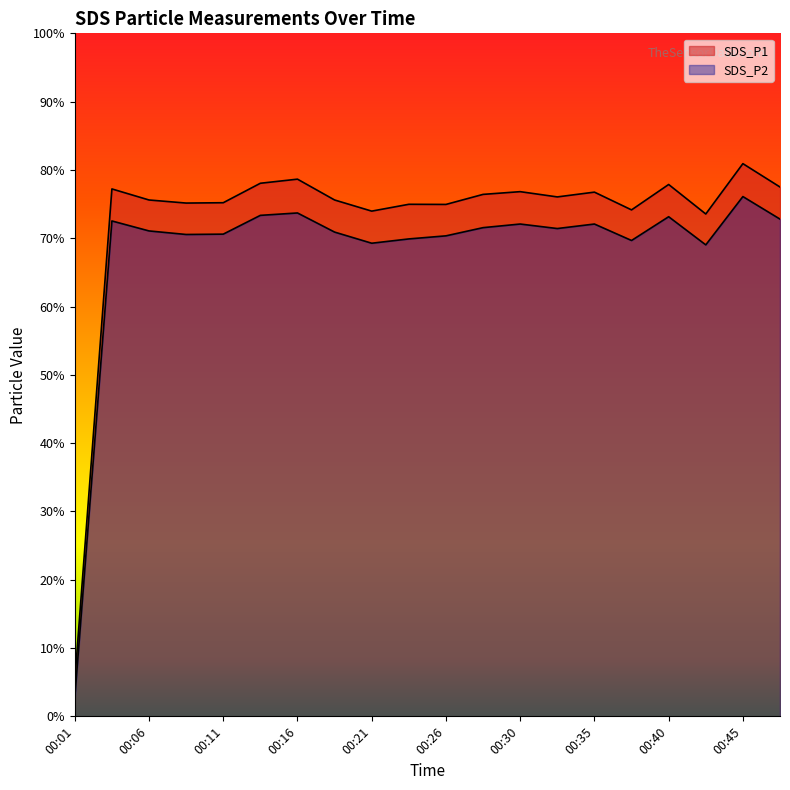

What are all the series names shown in the legend?

SDS_P1, SDS_P2